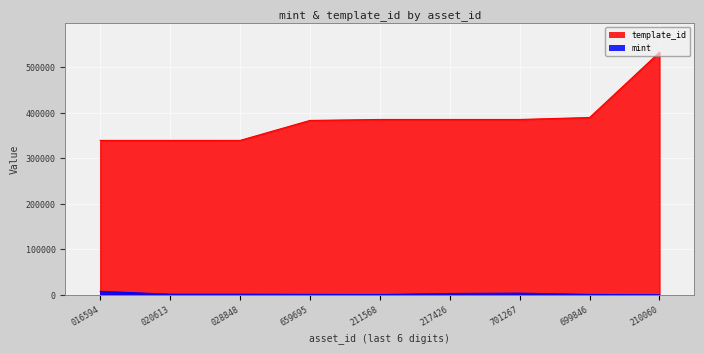

Where does the template_id series first go above 385161?

699846